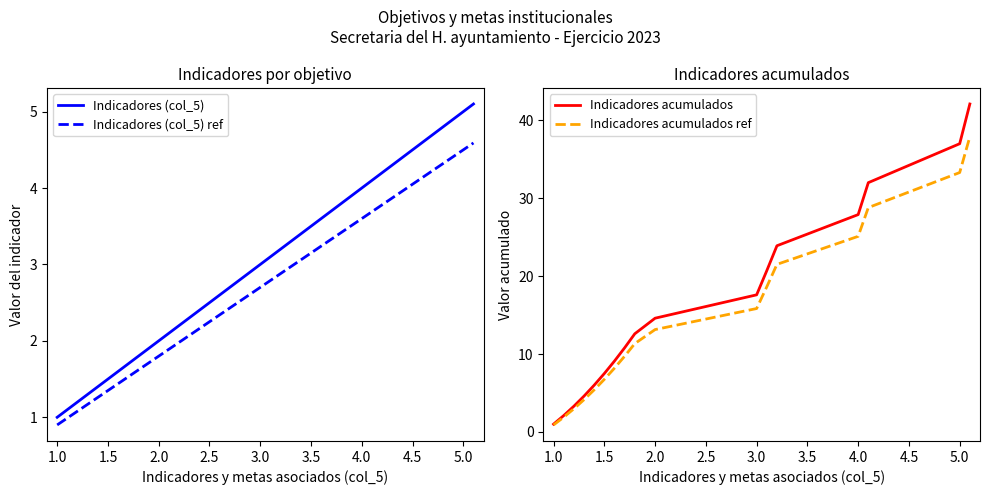

What is the average value of the Indicadores (col_5) ref series?

2.2